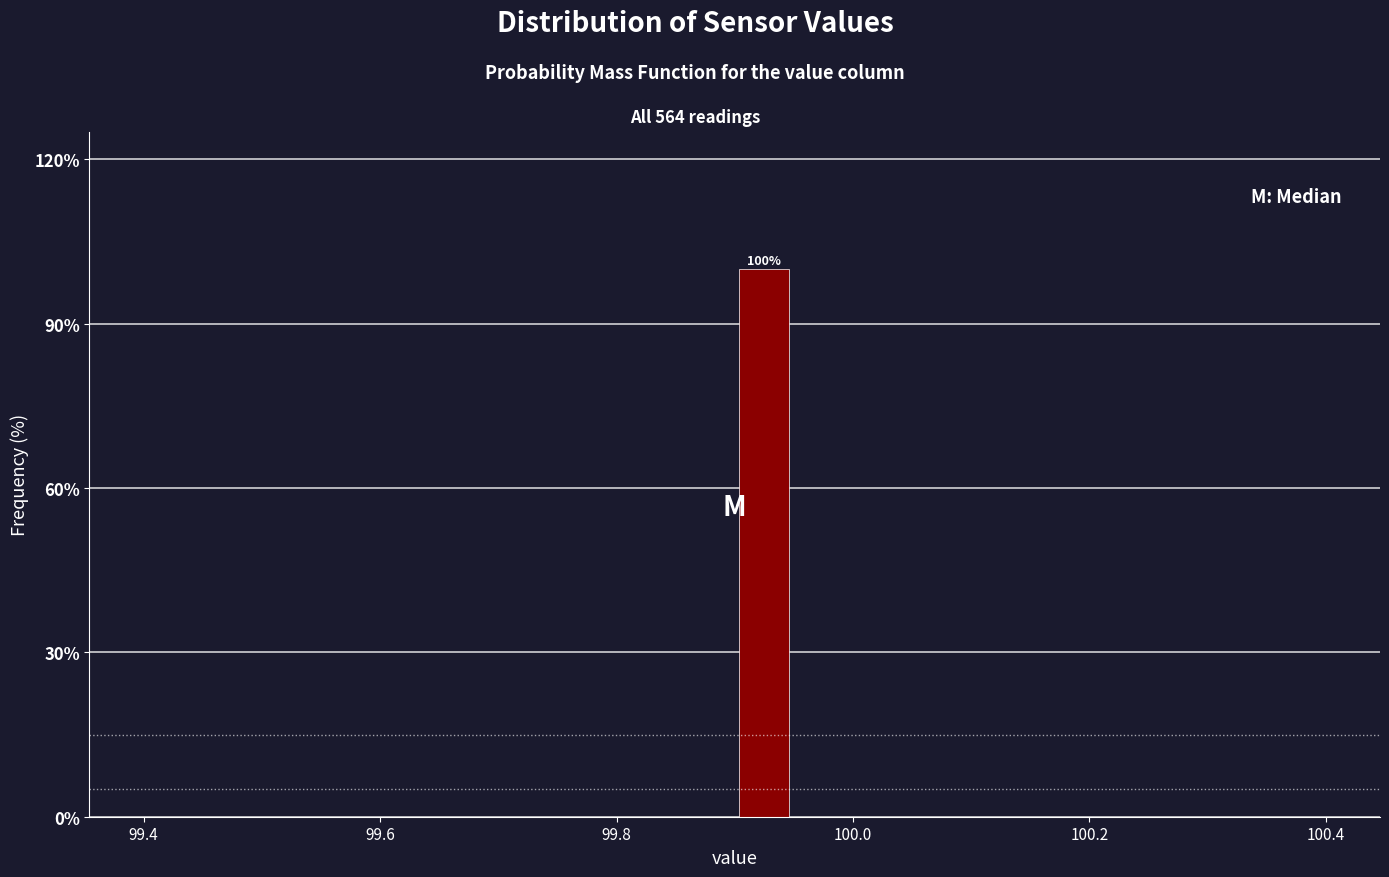

Read against the x-axis, roughly where is the centre of the tallest bar?

99.92